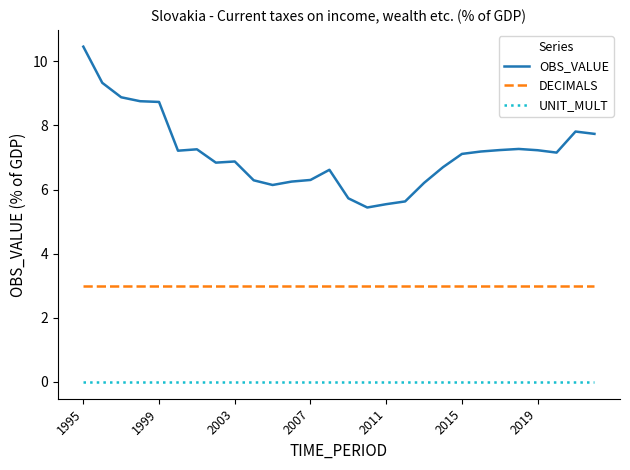

At how many categories does at least one series exceed 7?

15